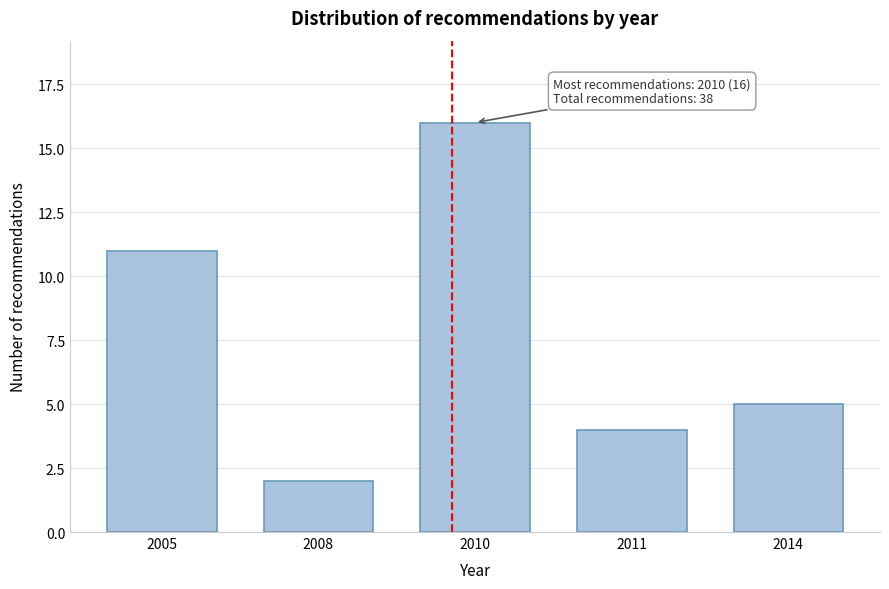

Reading left to right, what are all the values shown in this chart?

2005=11	2008=2	2010=16	2011=4	2014=5